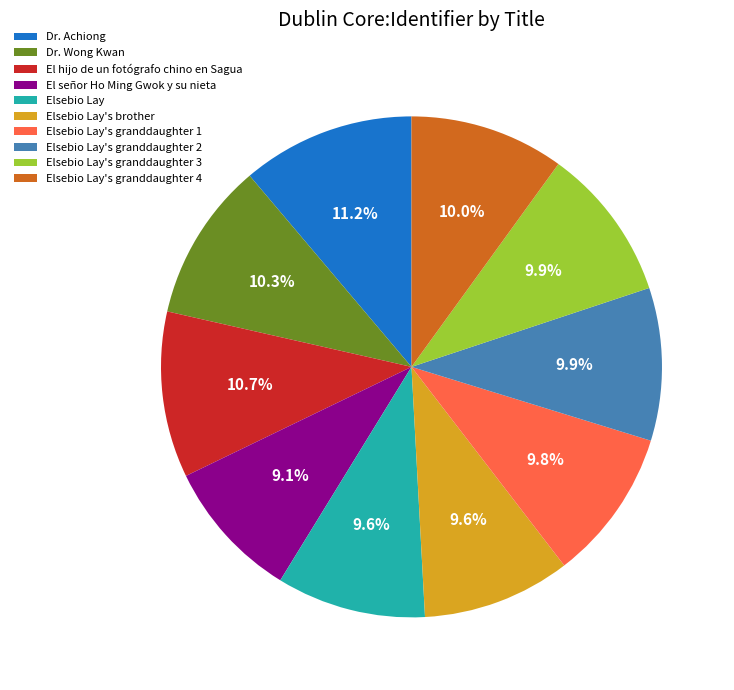

How many segments does this pie chart have?

10